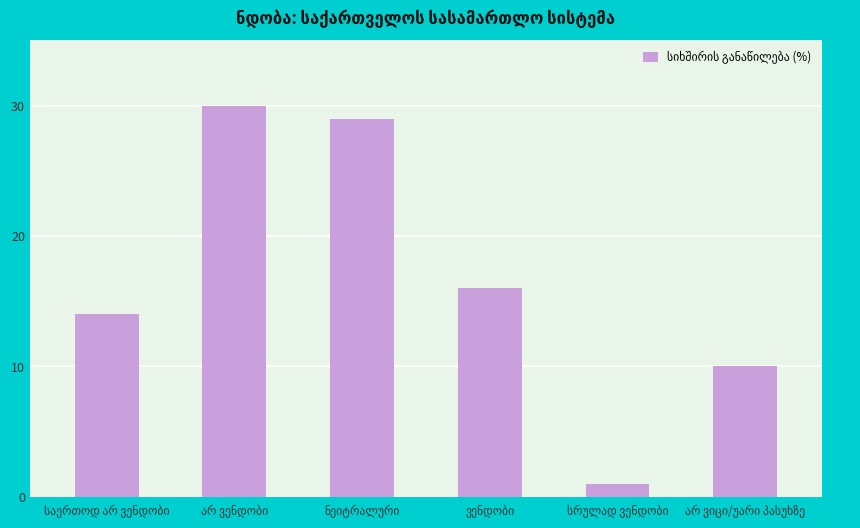

What is the value of the 3rd bar from the left?

29